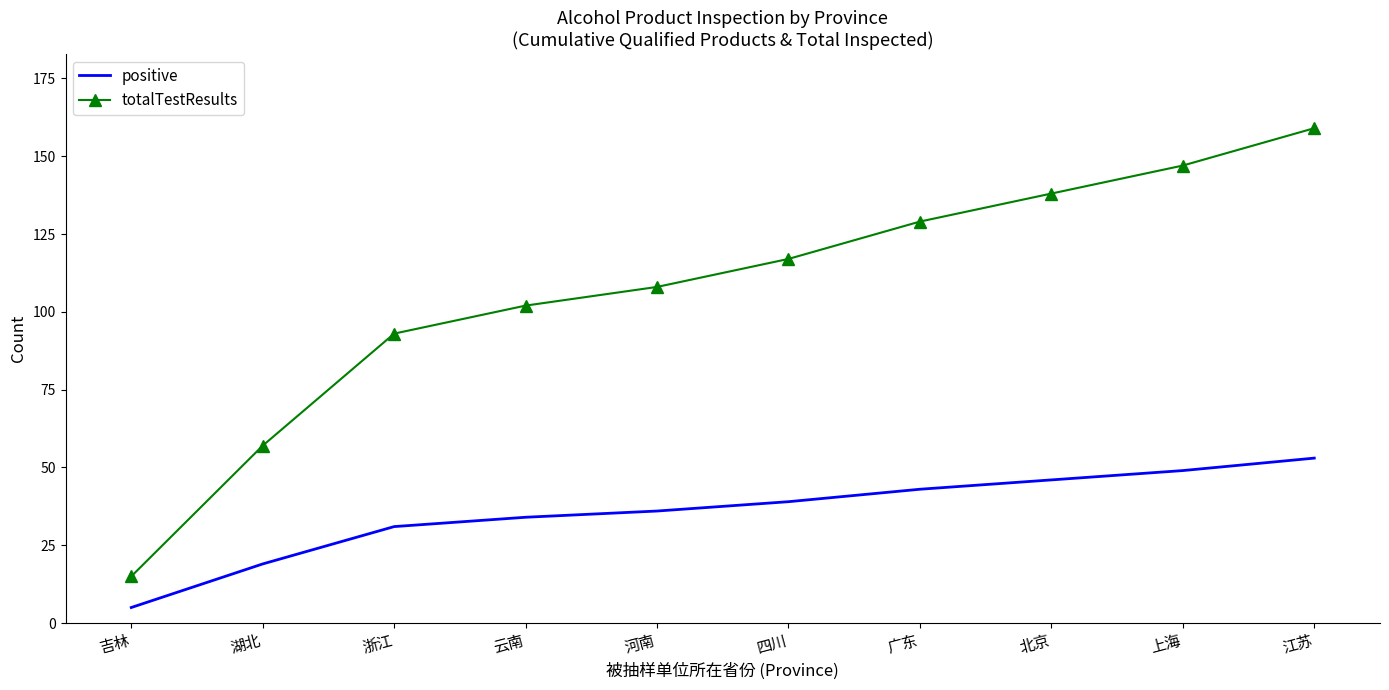

What position from the left is 上海?

9